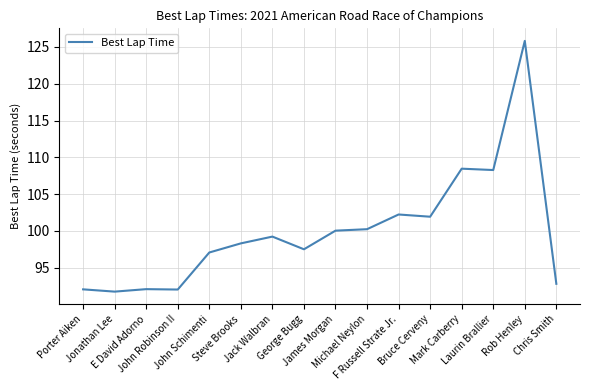

At which category does the chart reach its peak across all series?

Rob Henley